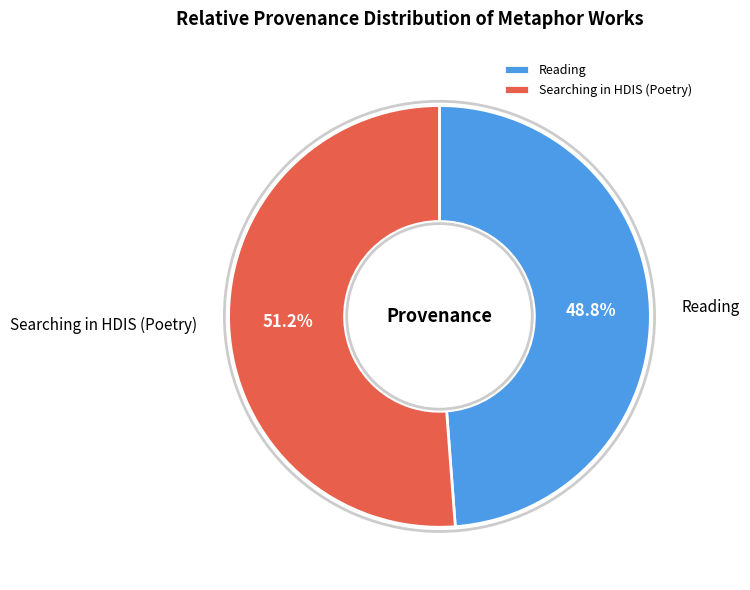

Which has a higher value, Reading or Searching in HDIS (Poetry)?

Searching in HDIS (Poetry)